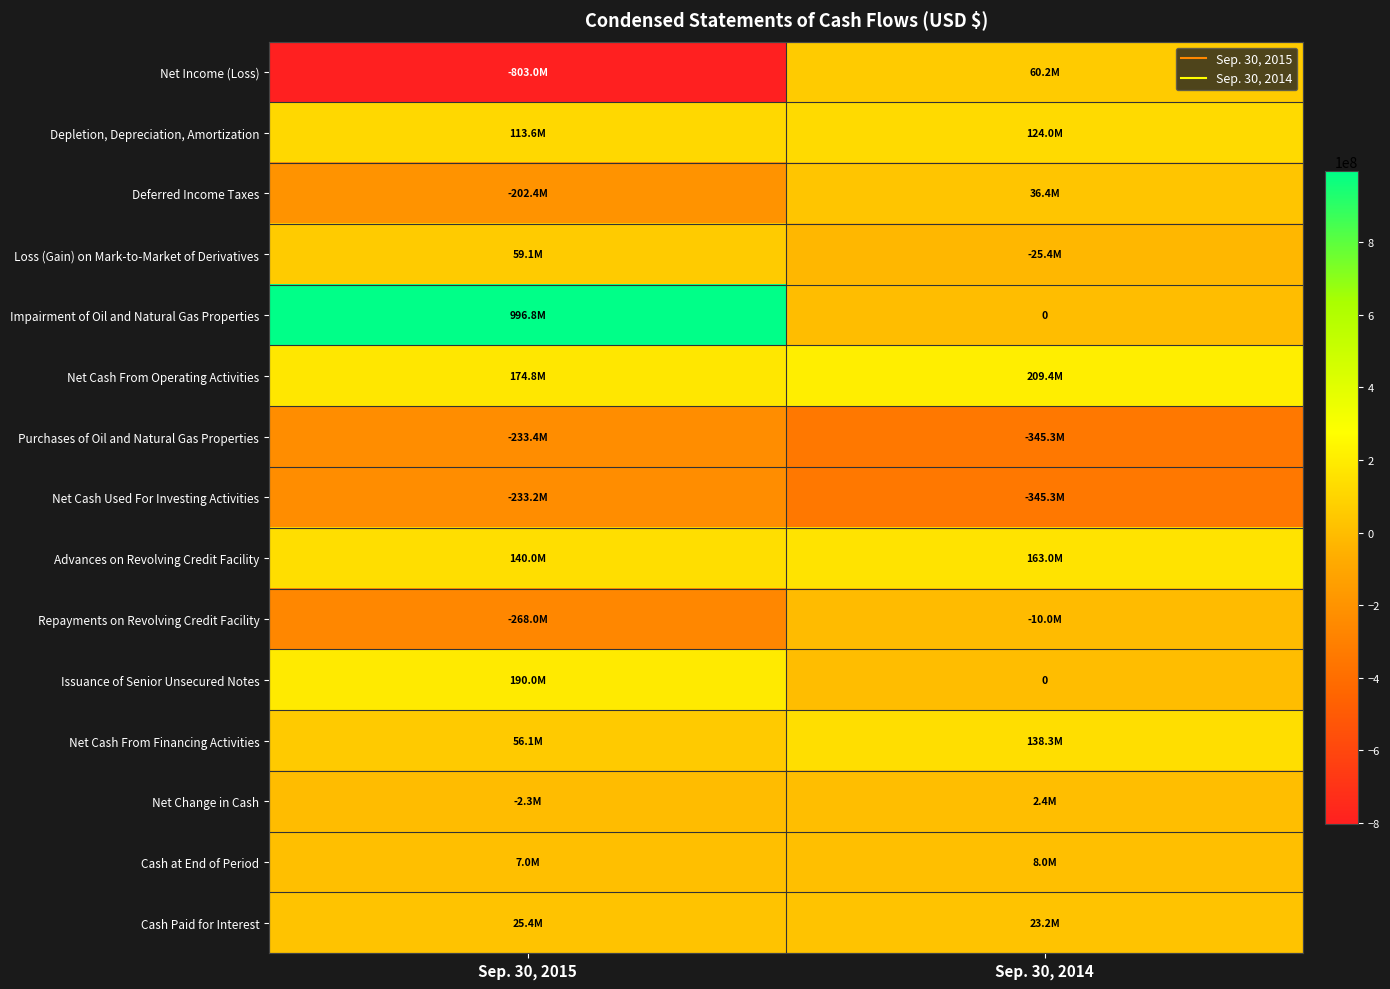

Which label corresponds to the largest value in the chart?

Sep. 30, 2015